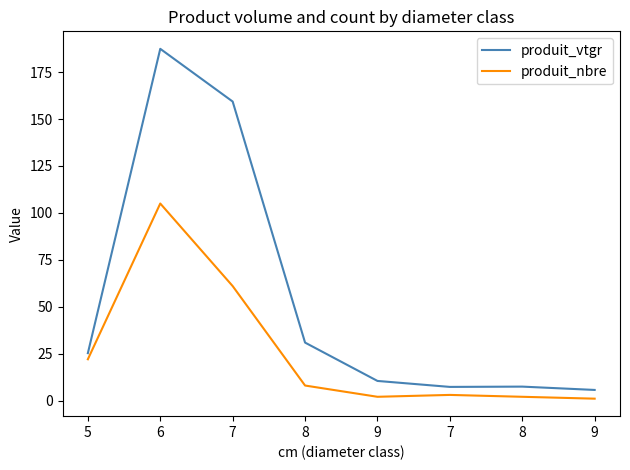

What are all the series names shown in the legend?

produit_vtgr, produit_nbre